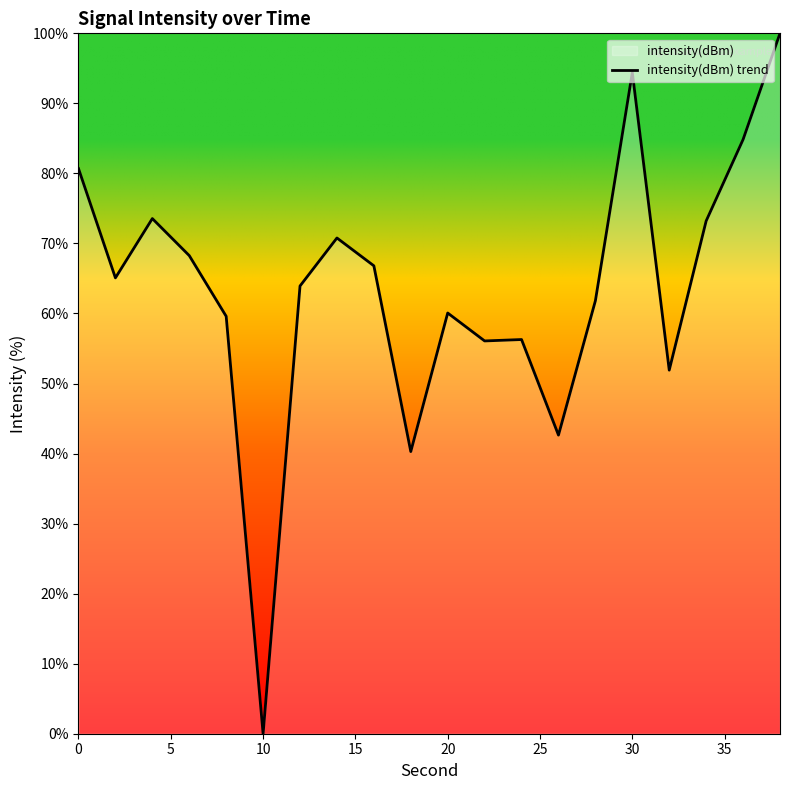

True or false: the data shows 80.7 at 0.

True